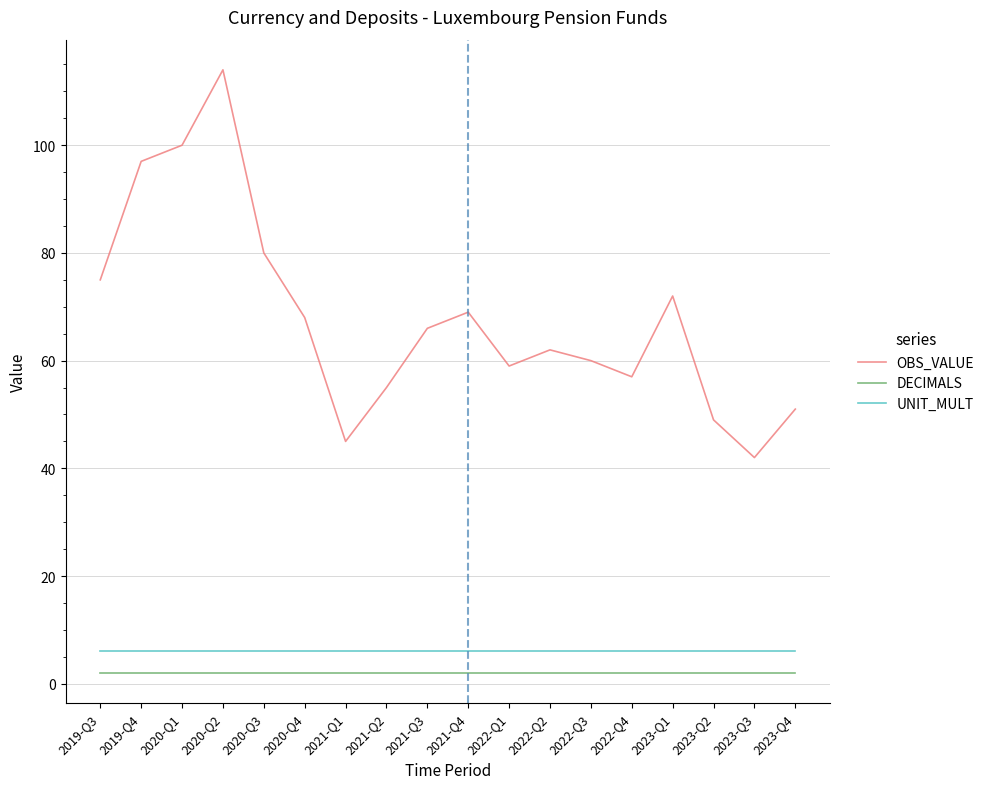

Does the chart display data point markers on the line(s)?

No